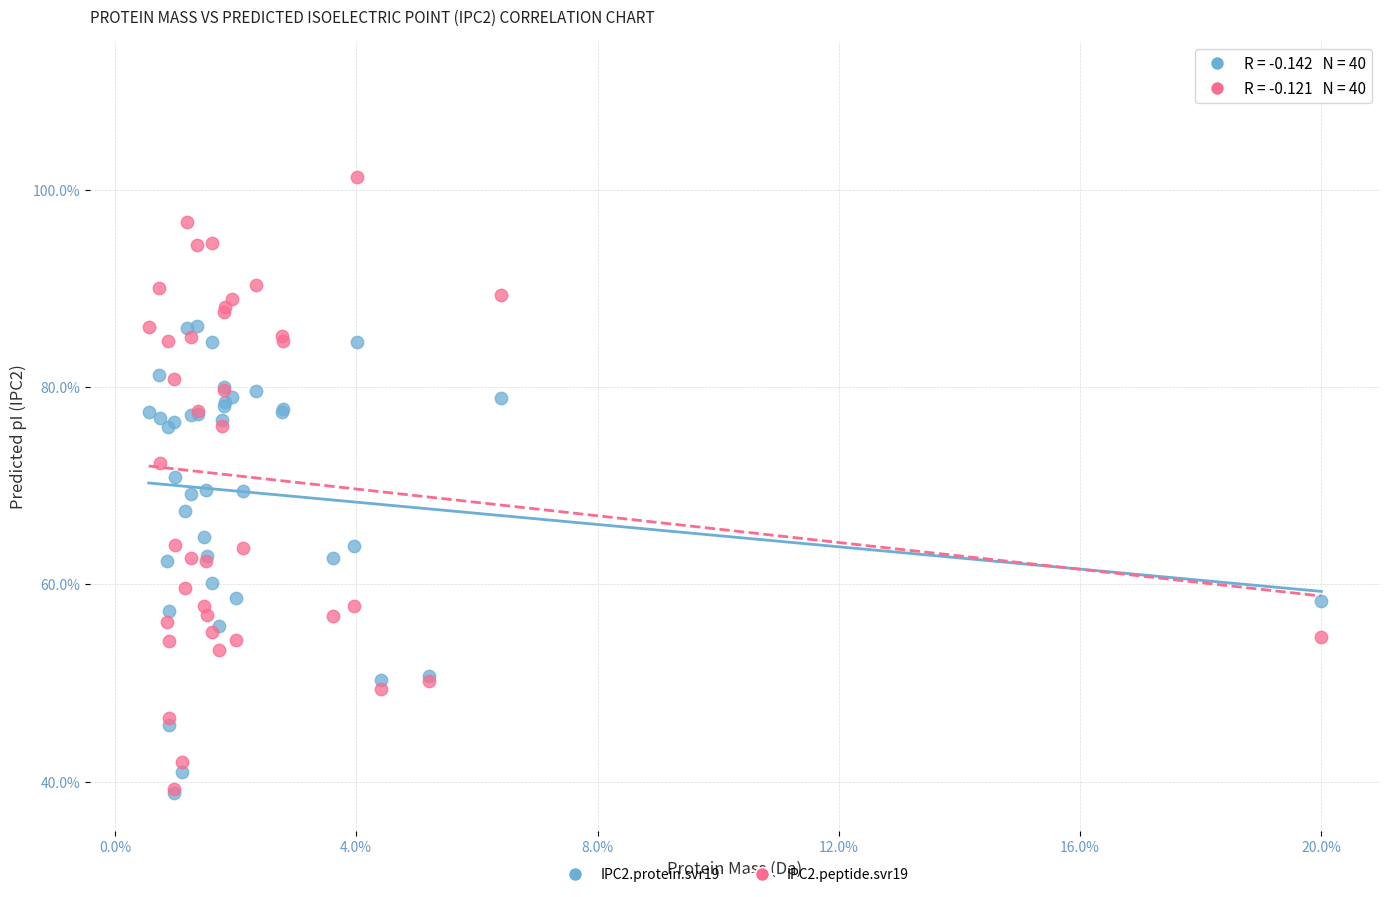

What are all the series names shown in the legend?

IPC2.protein.svr19, IPC2.peptide.svr19